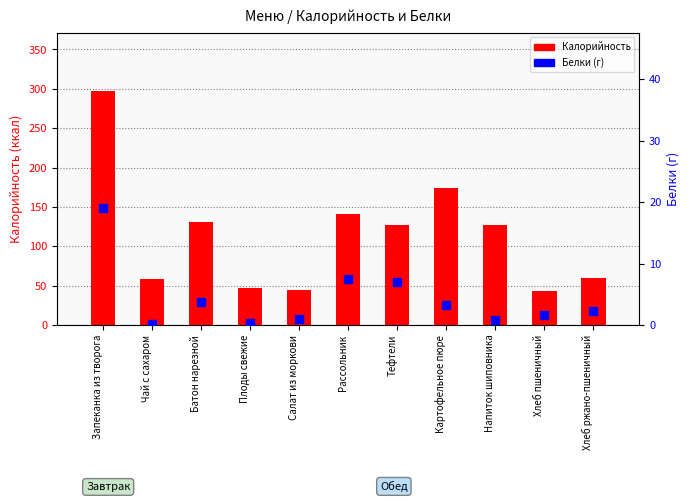

At how many categories does at least one series exceed 283?

1